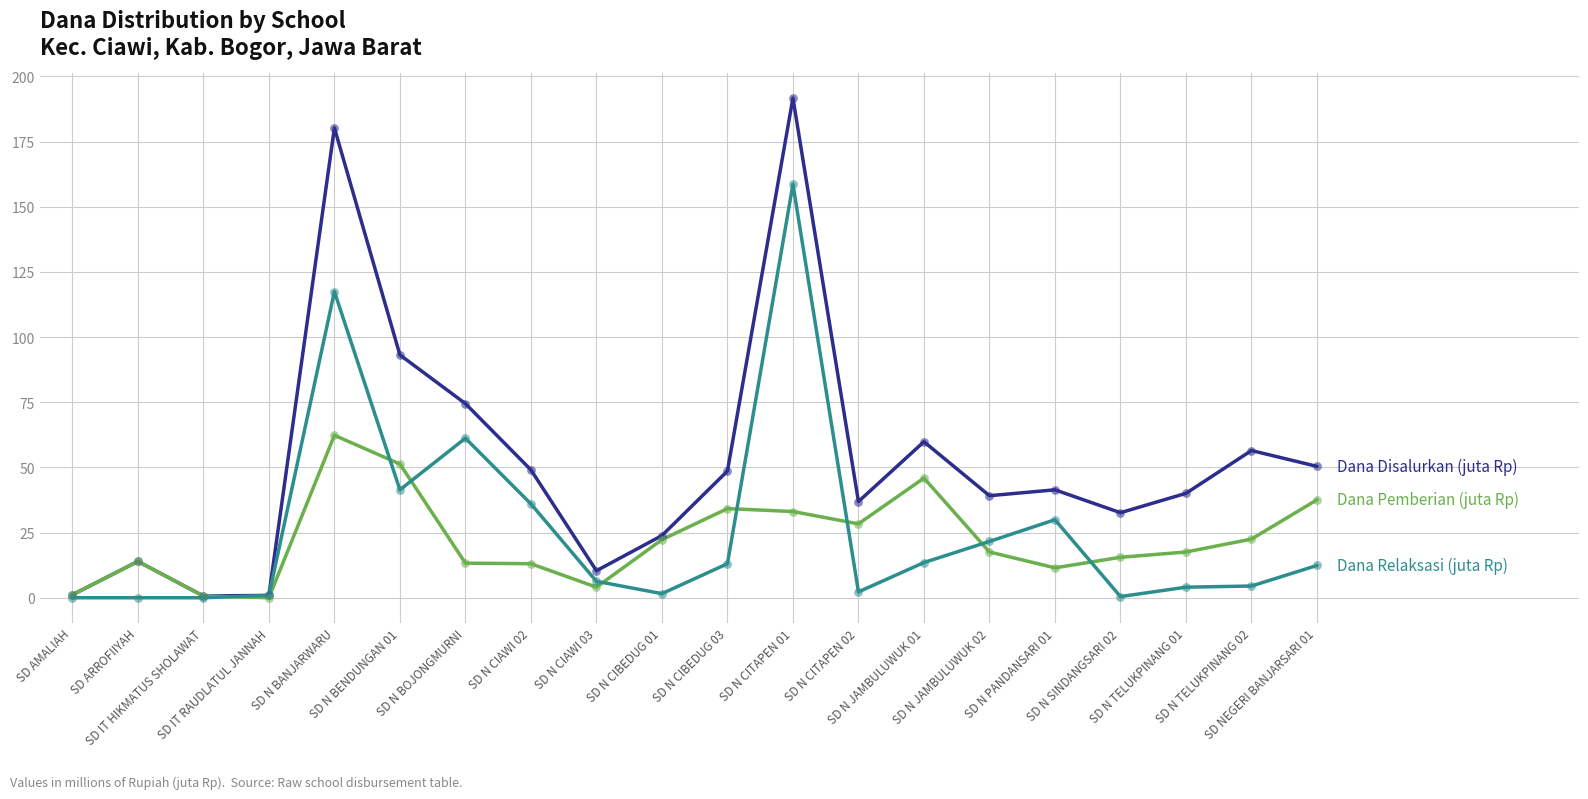

What is the greatest value displayed?

191.7